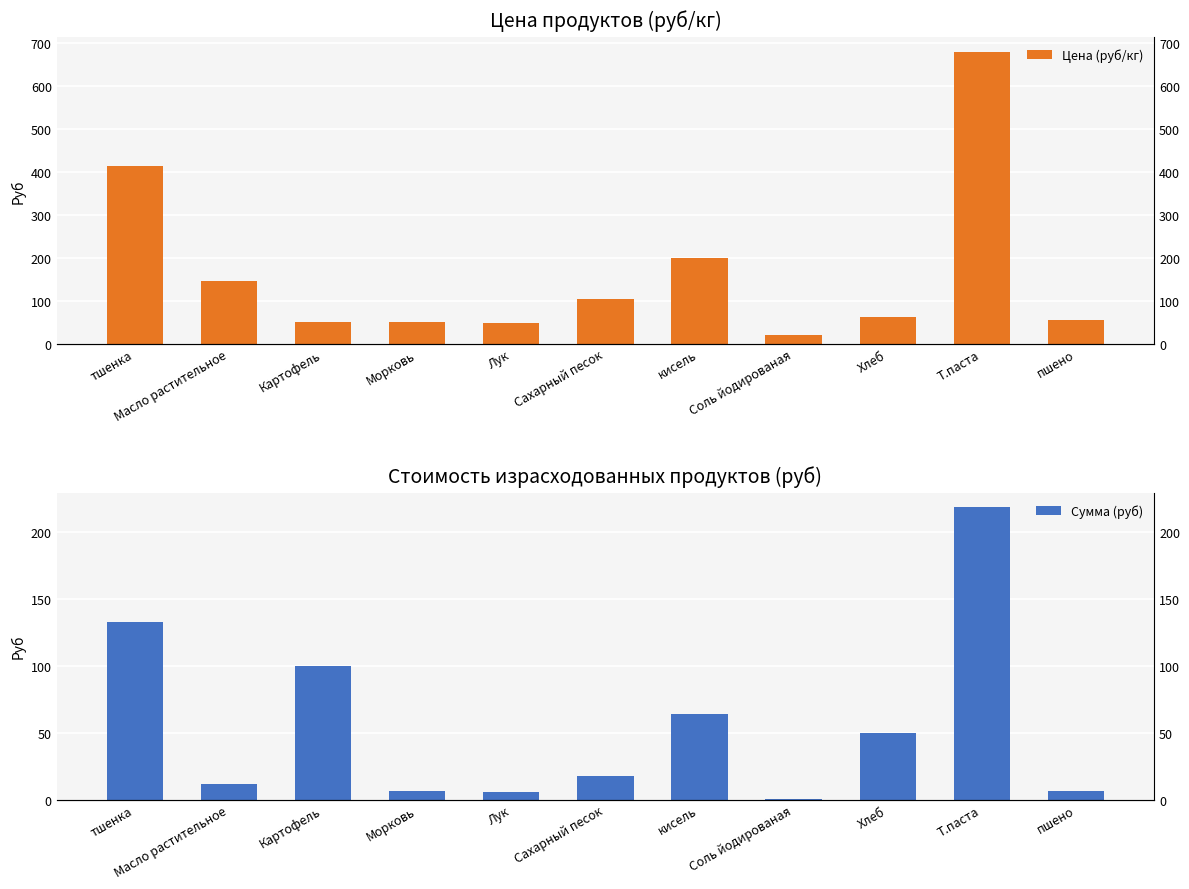

Reading right to left, transcribe all the data shown in this chart.

Цена (руб/кг): 55.0	680.0	62.5	20.0	200.0	105.0	48.0	50.0	50.0	145.0	414.1
Сумма (руб): 6.6	218.3	50.0	0.4	64.0	17.2	5.8	6.0	100.0	11.6	132.5